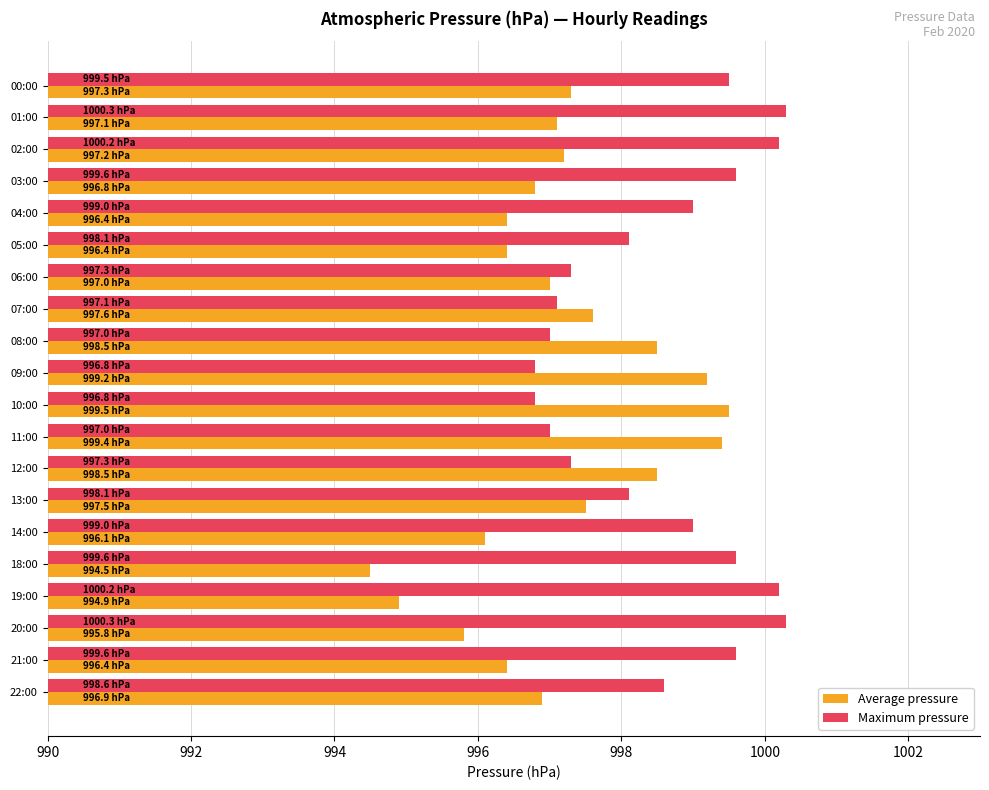

Rank the series at 20:00 from lowest to highest value.

Average pressure, Maximum pressure